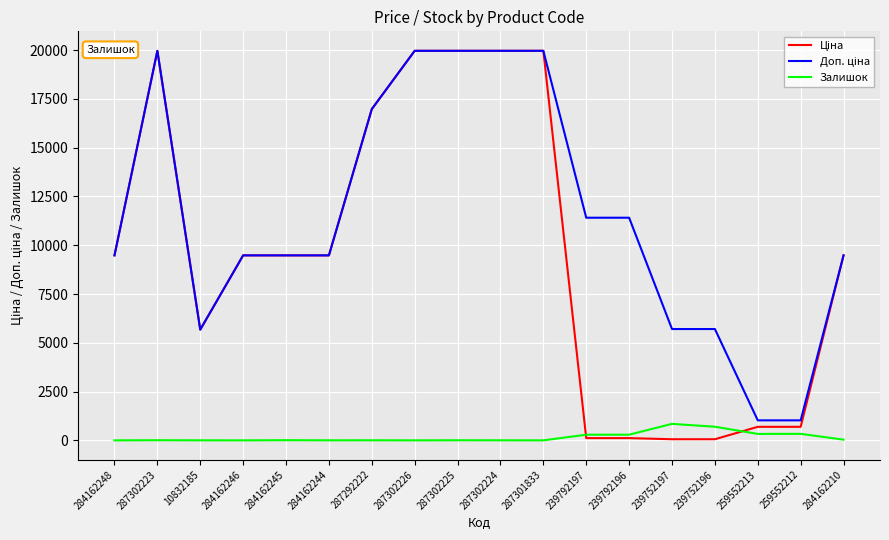

The value of Залишок at 287302223 is 7.0. True or false?

True